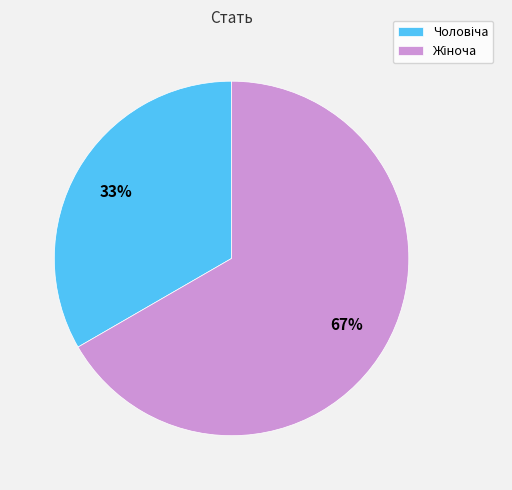

Is there a majority slice in this chart?

Yes